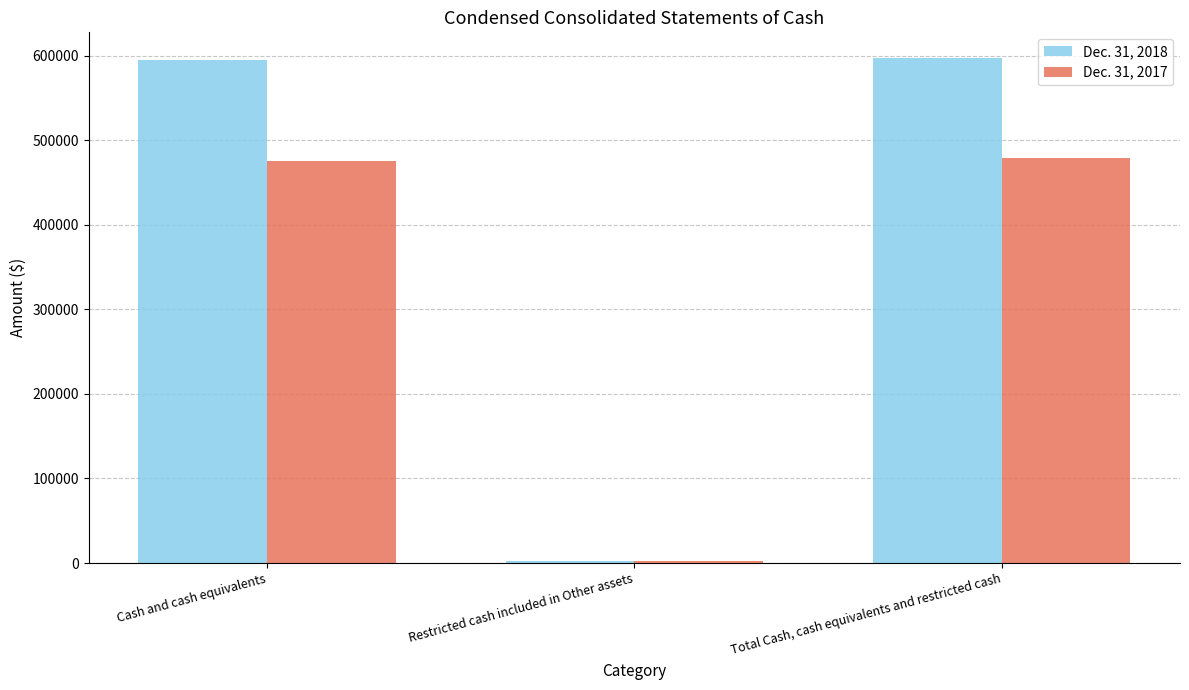

What is the sum of the Dec. 31, 2018 values at Total Cash, cash equivalents and restricted cash and Restricted cash included in Other assets?

600679